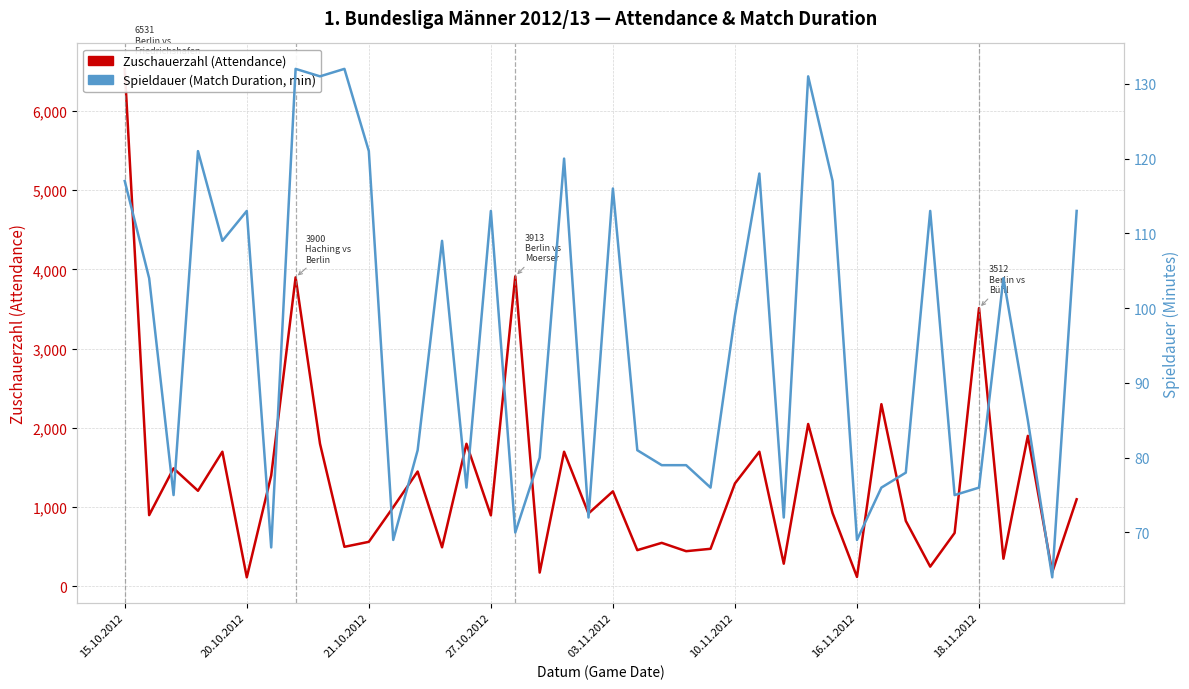

Count the number of data series in this chart.

2